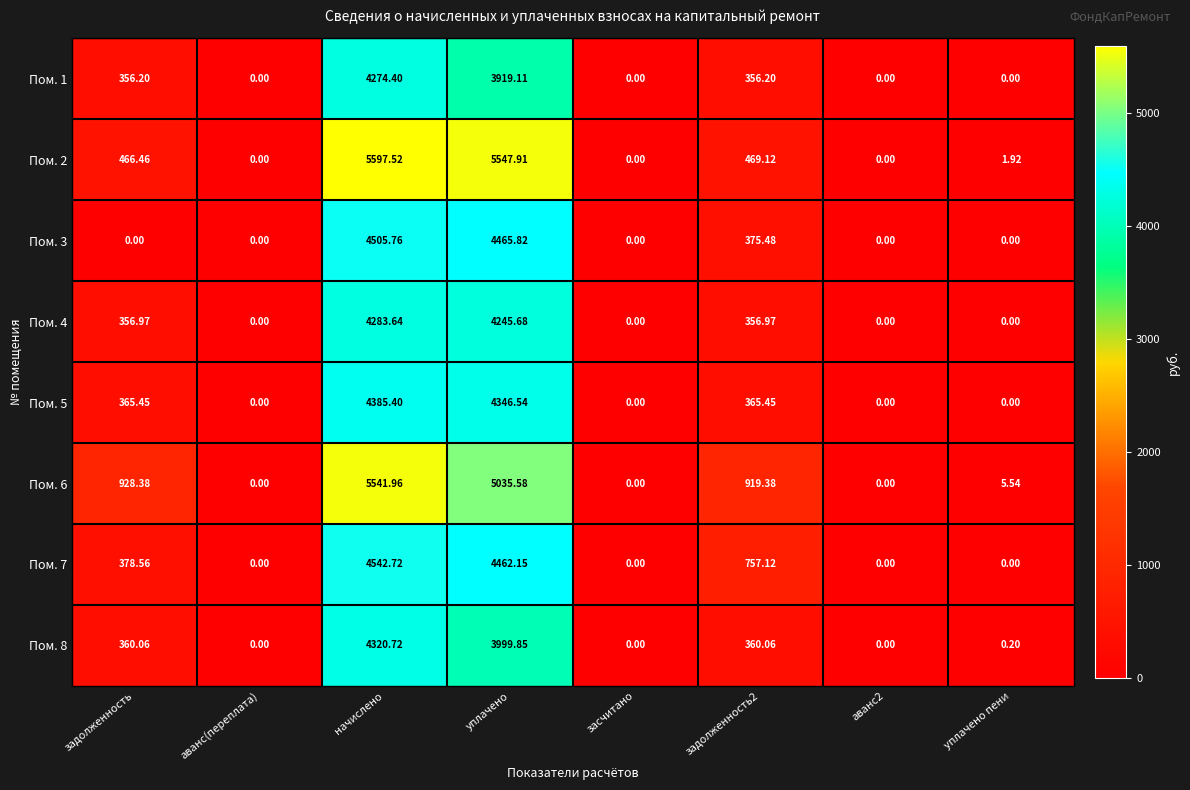

At which label does Пом. 8 first exceed 360?

задолженность